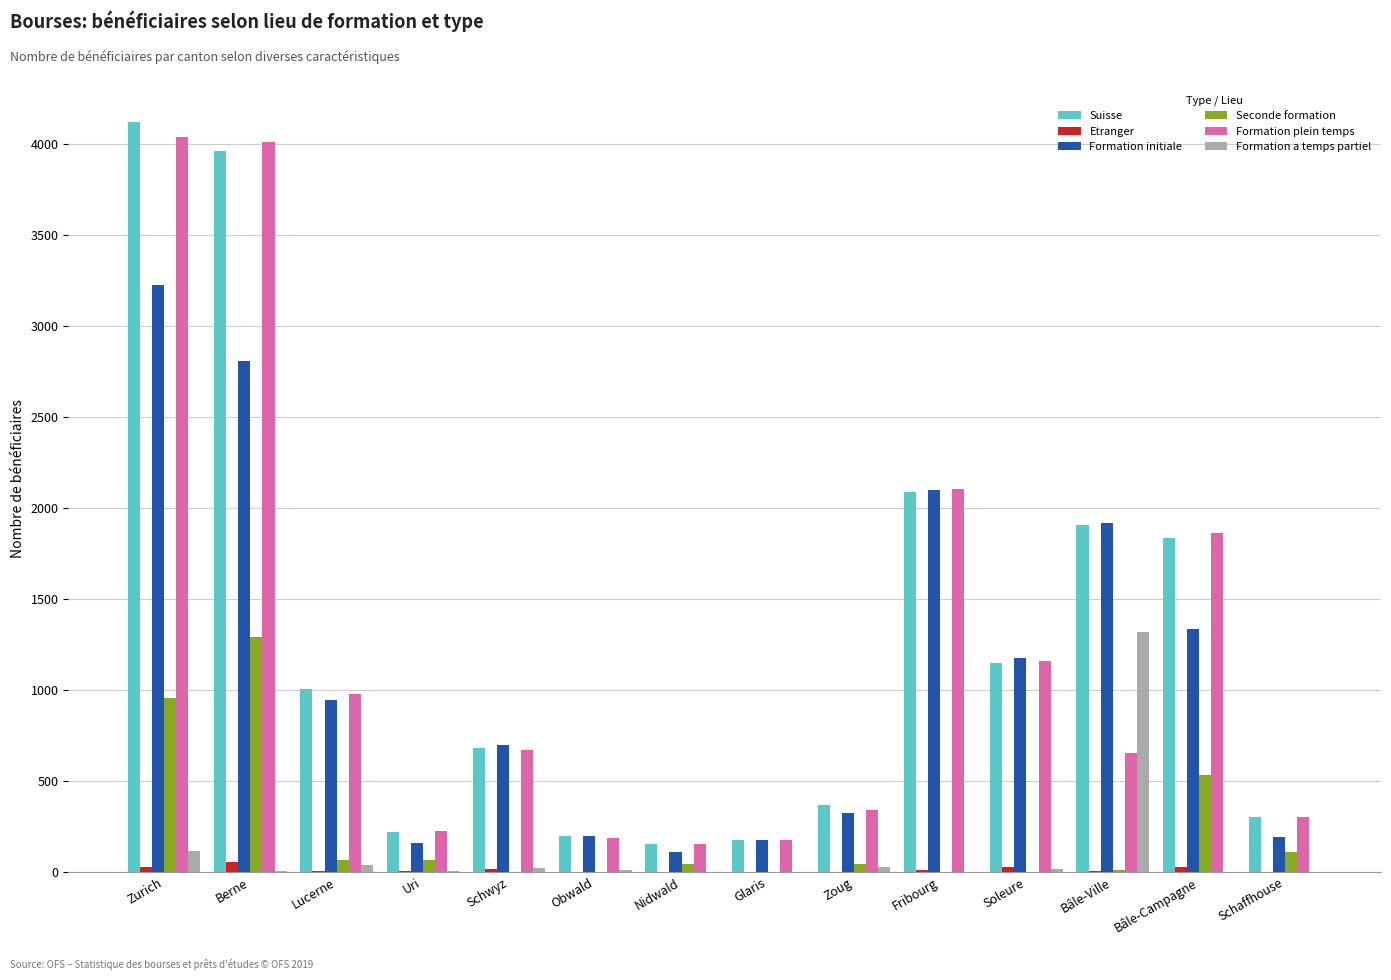

What is the sum of all Suisse values?

18176